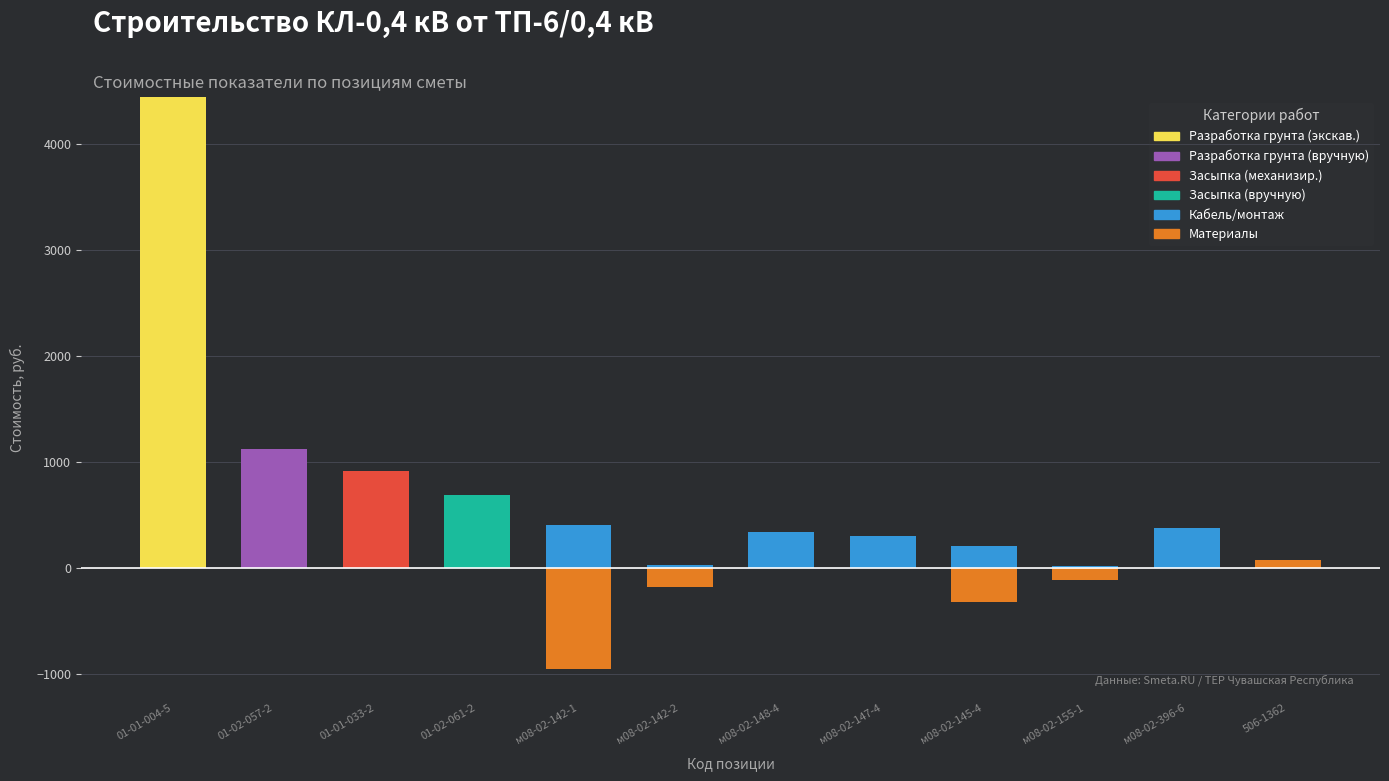

Where is Кабель/монтаж nearest to the value 203?

м08-02-145-4